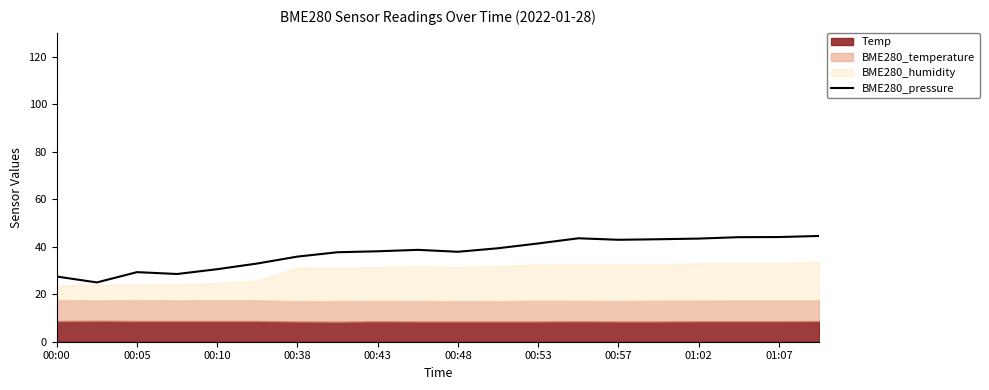

How many values exceed 38?

11